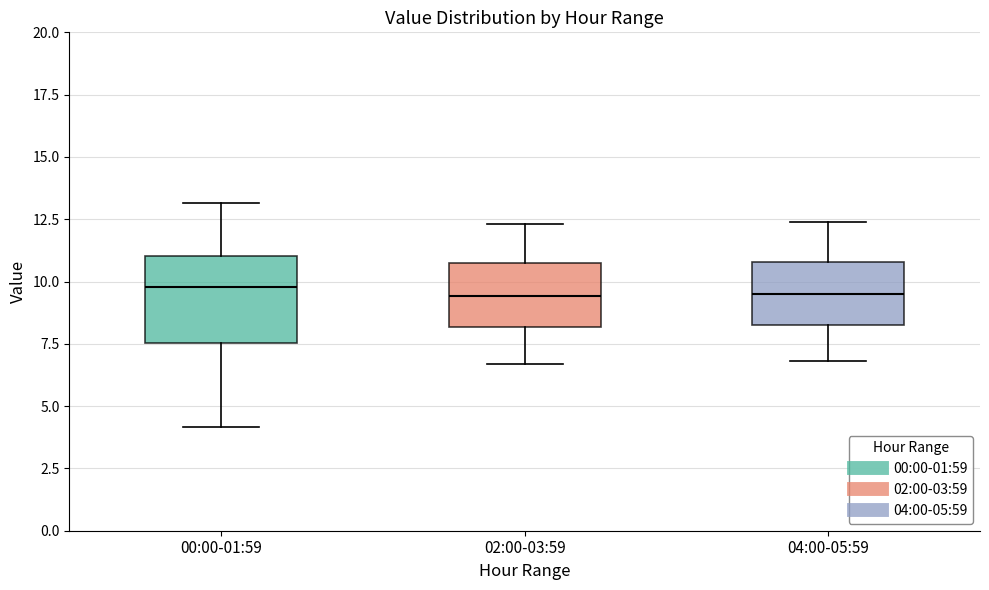

Where does the upper whisker of the box for 04:00-05:59 end on the y-axis? The values are not printed on the chart, so give them approximately, as read against the axis.

12.5